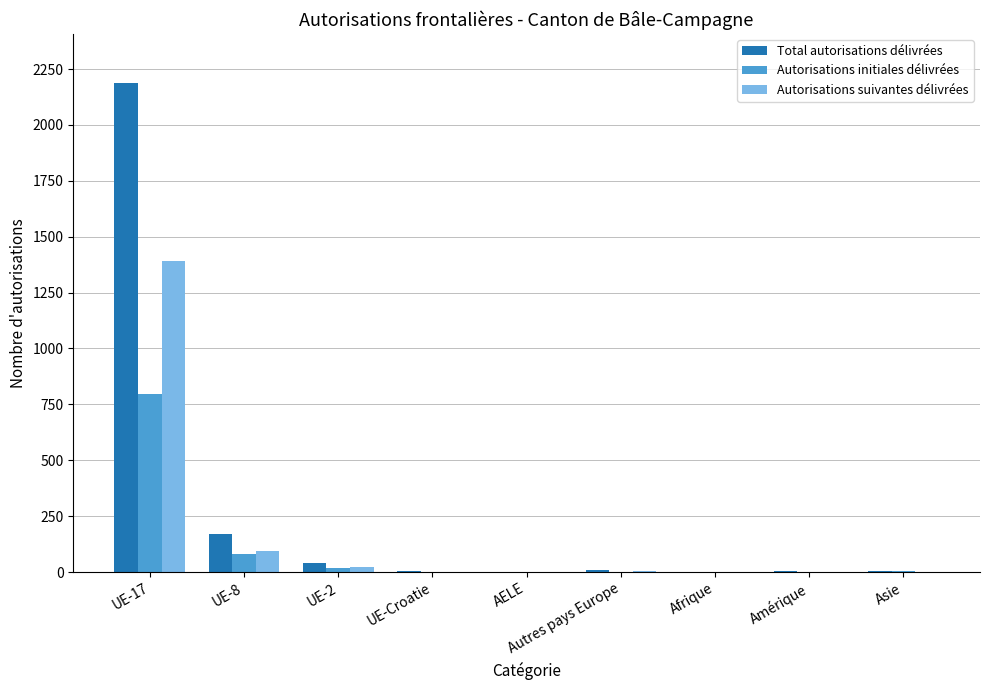

What are all the series names shown in the legend?

Total autorisations délivrées, Autorisations initiales délivrées, Autorisations suivantes délivrées